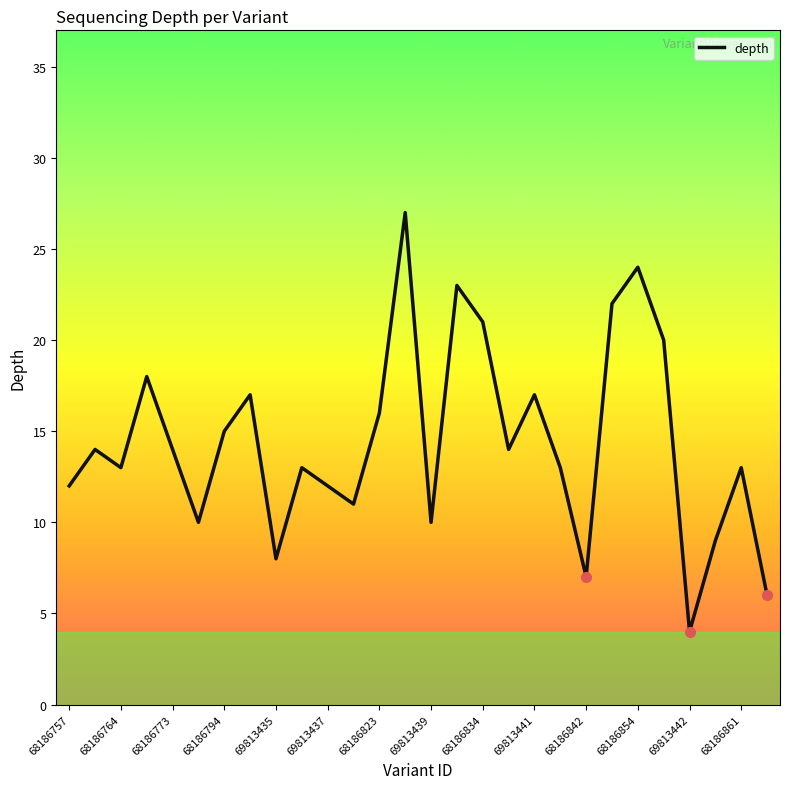

What is the smallest value displayed?

4